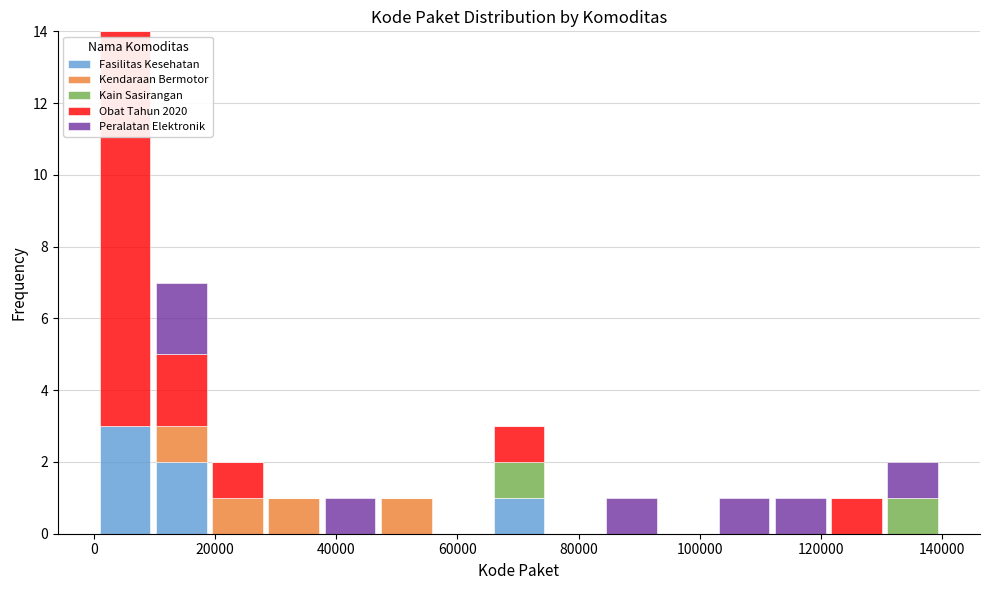

What is the total height of the stacked bar covering 122000 to 130000 on the x-axis? Neither the bar edges nor the heights are printed on the chart, so give them approximately, as read against the axes.

1